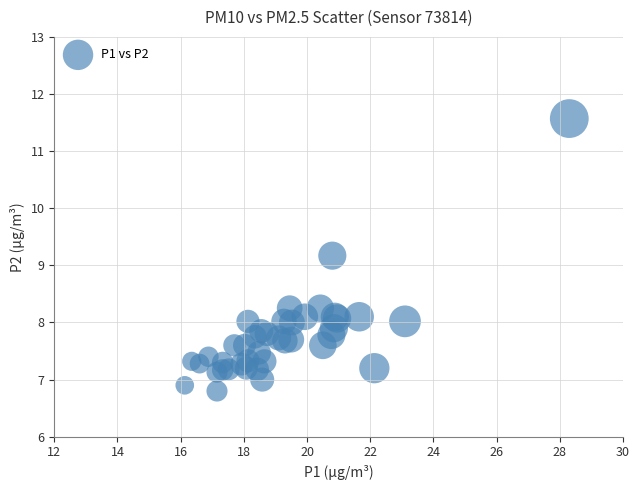

What Y value in the scatter plot is closest to 9?

9.2